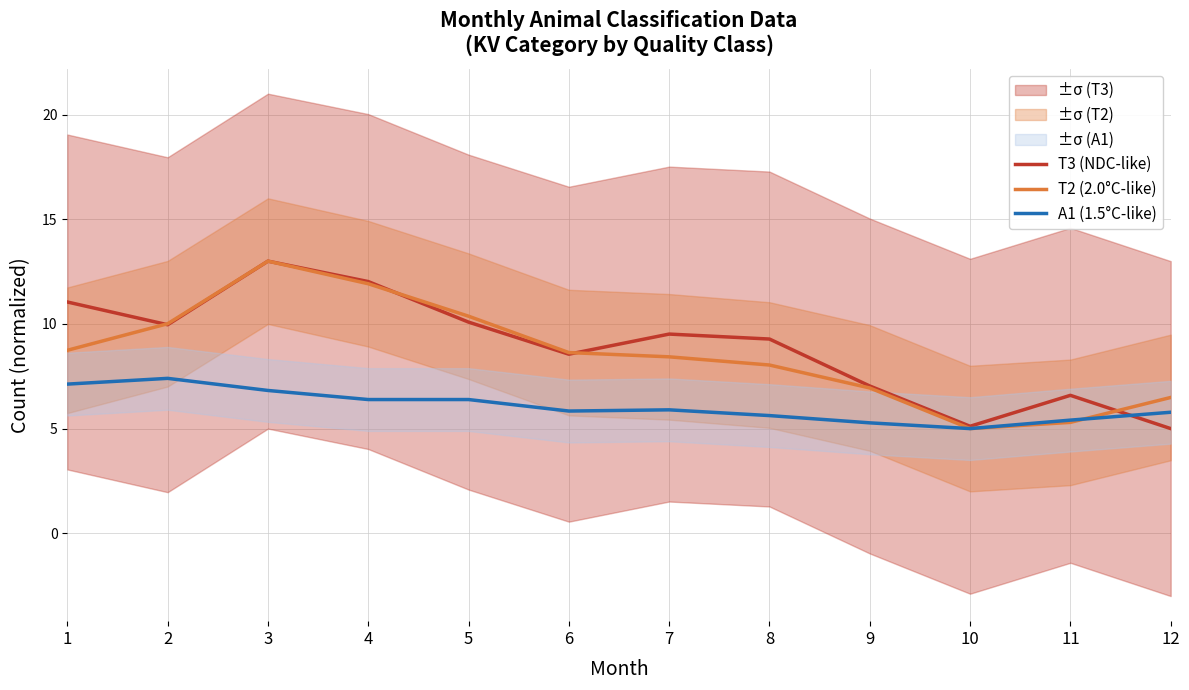

At 10, list the series in order from largest to smallest.

T3 (NDC-like), T2 (2.0°C-like), A1 (1.5°C-like)